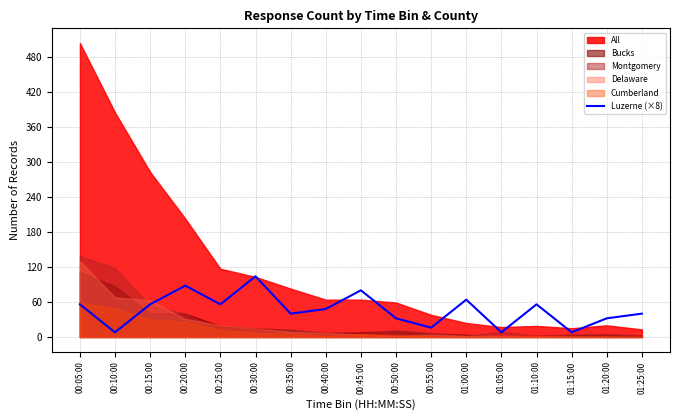

At which category does the chart reach its minimum across all series?

00:10:00